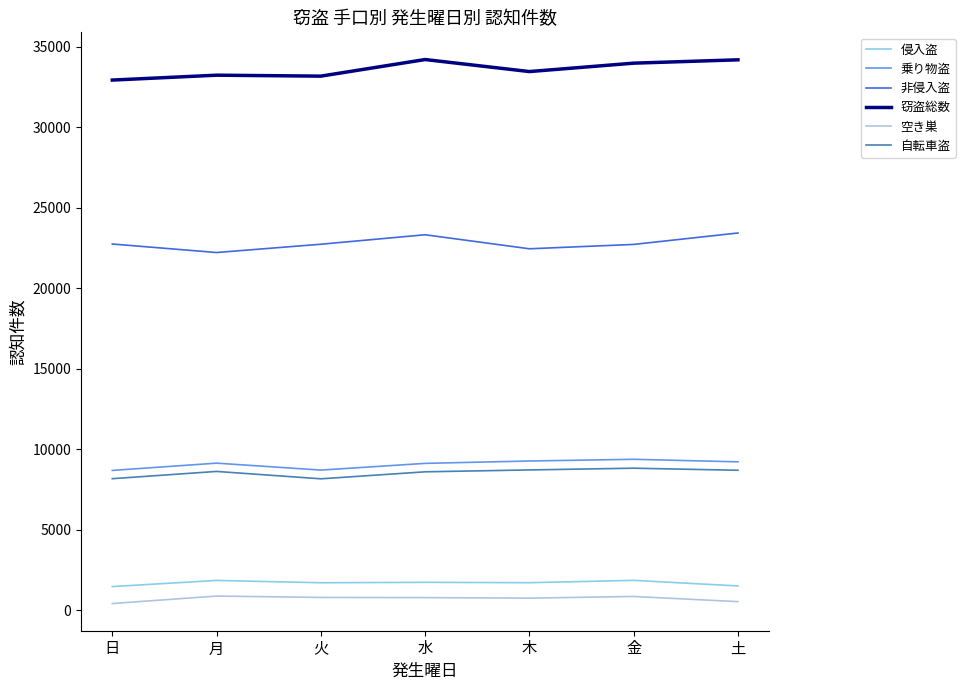

What are all the series names shown in the legend?

侵入盗, 乗り物盗, 非侵入盗, 窃盗総数, 空き巣, 自転車盗